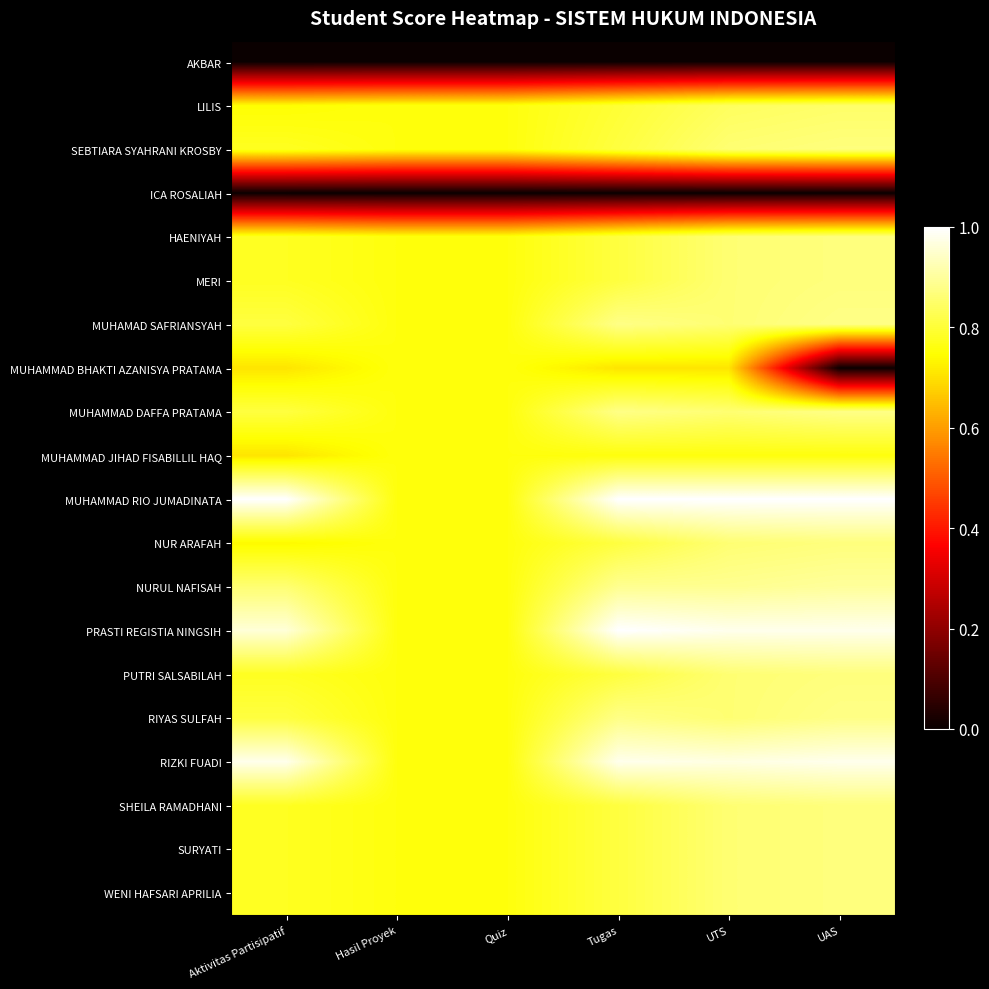

Which series changed the most between Quiz and Tugas?

MUHAMMAD RIO JUMADINATA